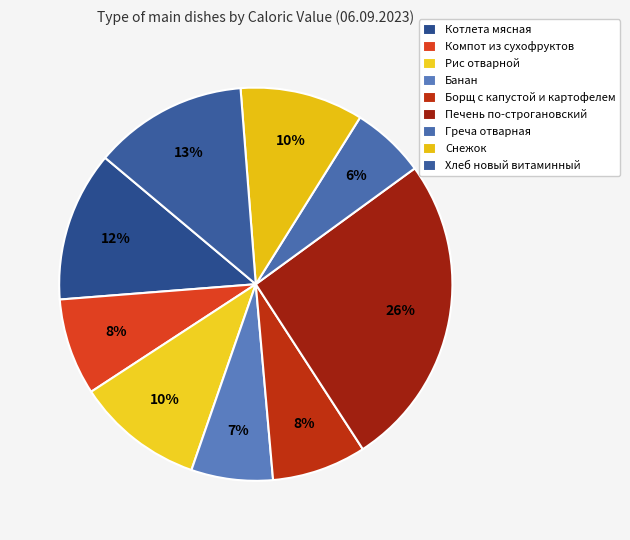

Rank the categories by value from lowest to highest.

Греча отварная, Банан, Борщ с капустой и картофелем, Компот из сухофруктов, Снежок, Рис отварной, Котлета мясная, Хлеб новый витаминный, Печень по-строгановский